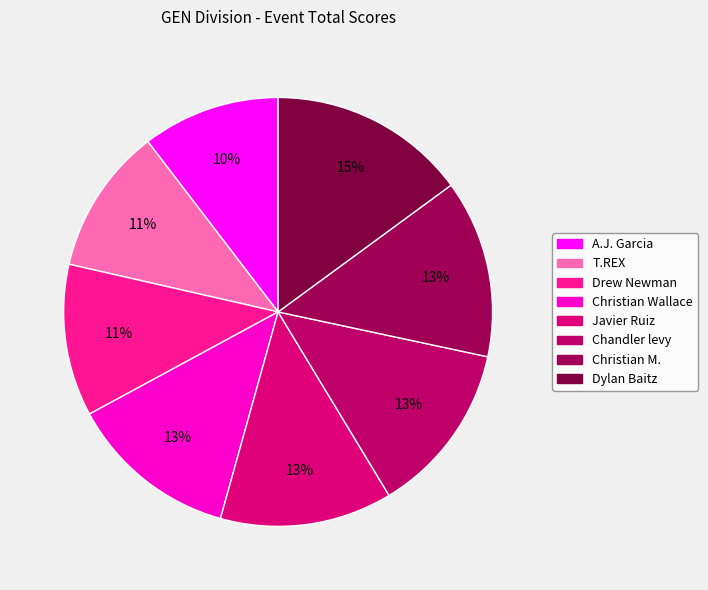

Does any single category account for the majority?

No